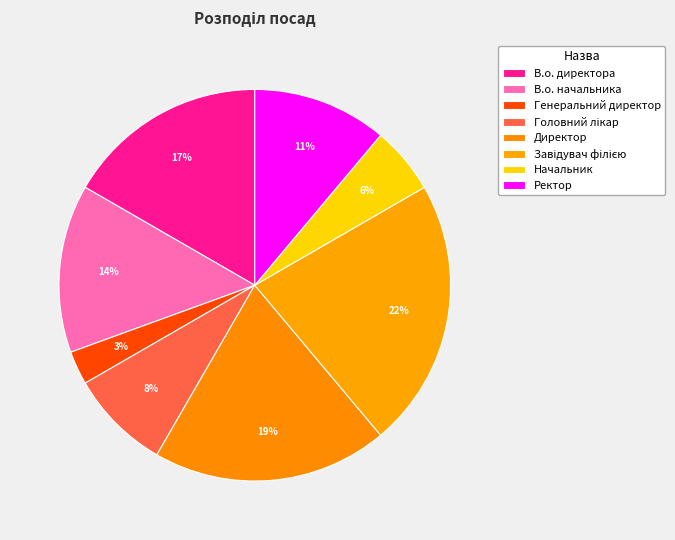

How many slices are in this pie chart?

8